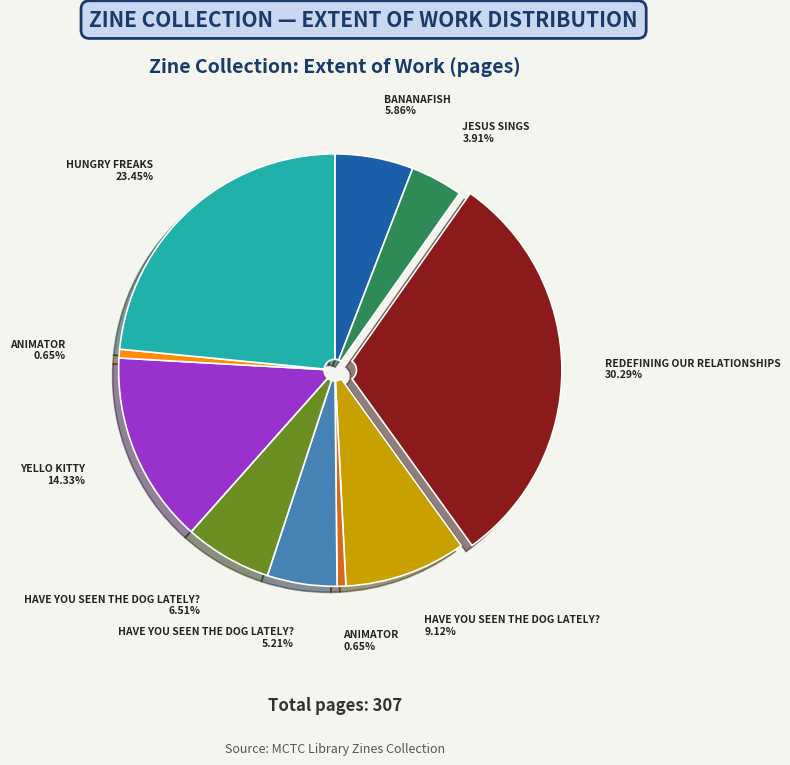

Is there a majority slice in this chart?

No